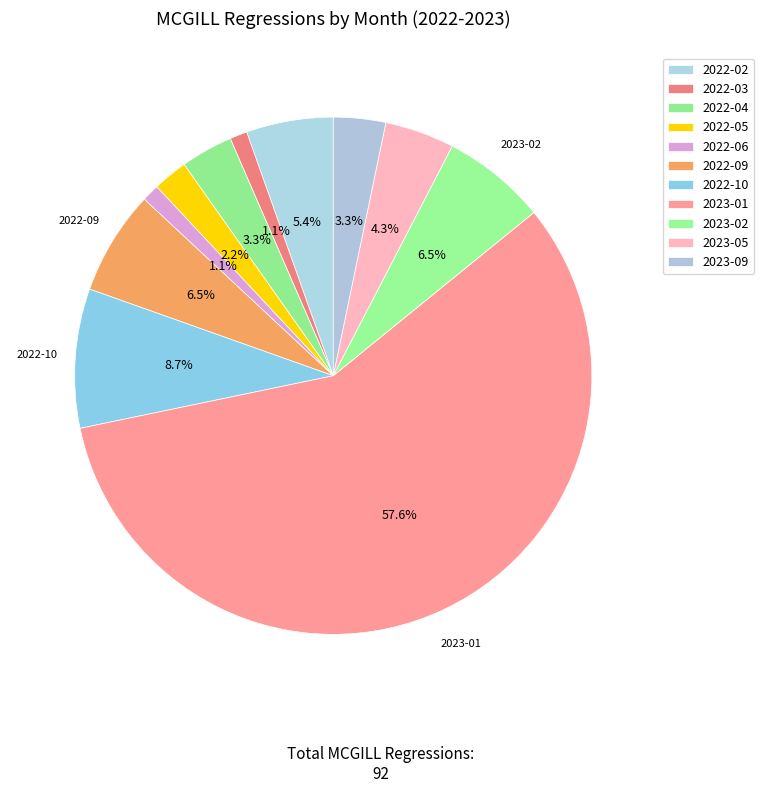

How many segments does this pie chart have?

11